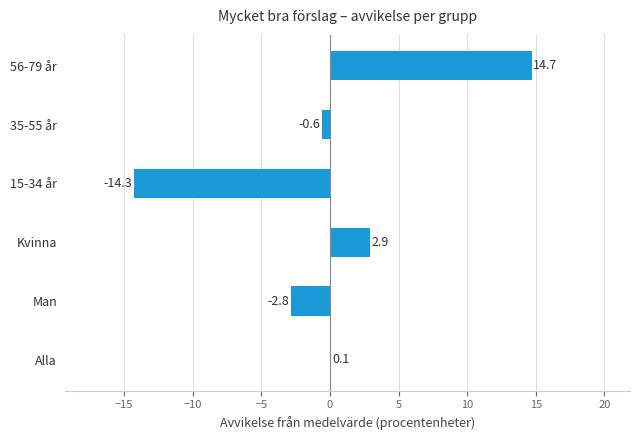

At which label is the value closest to 0?

Alla